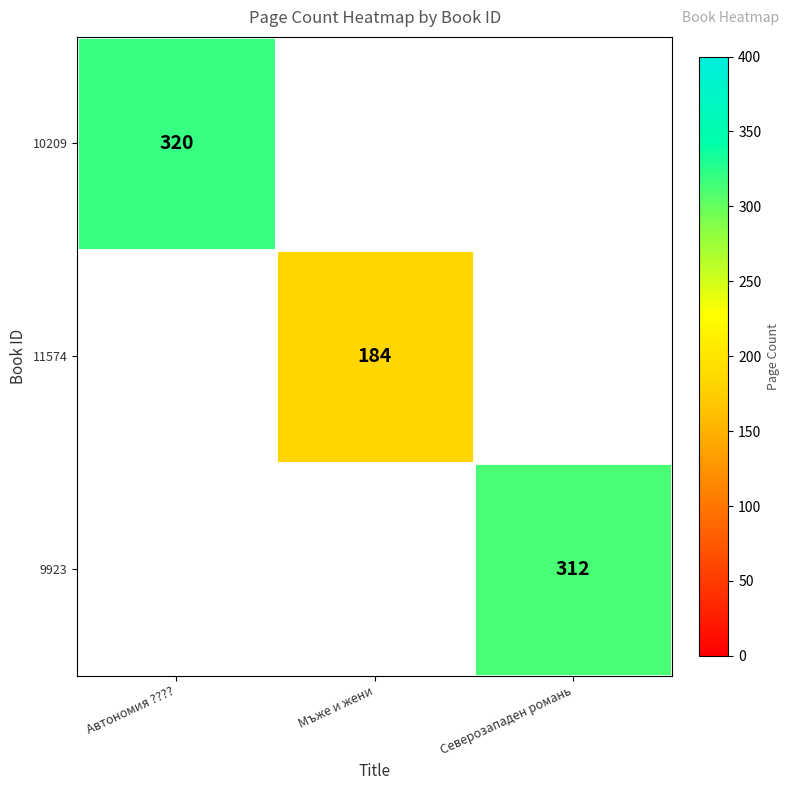

Which label corresponds to the largest value in the chart?

Автономия ????